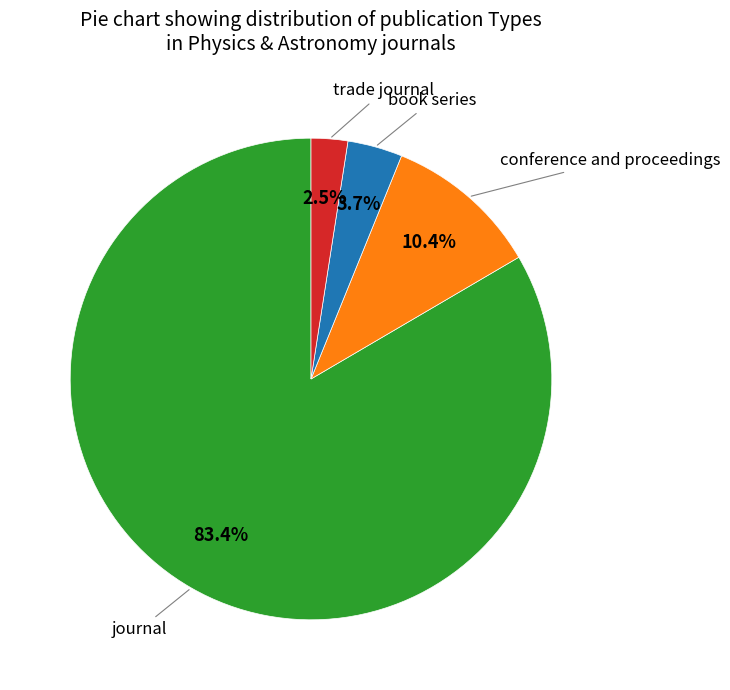

Is there a majority slice in this chart?

Yes